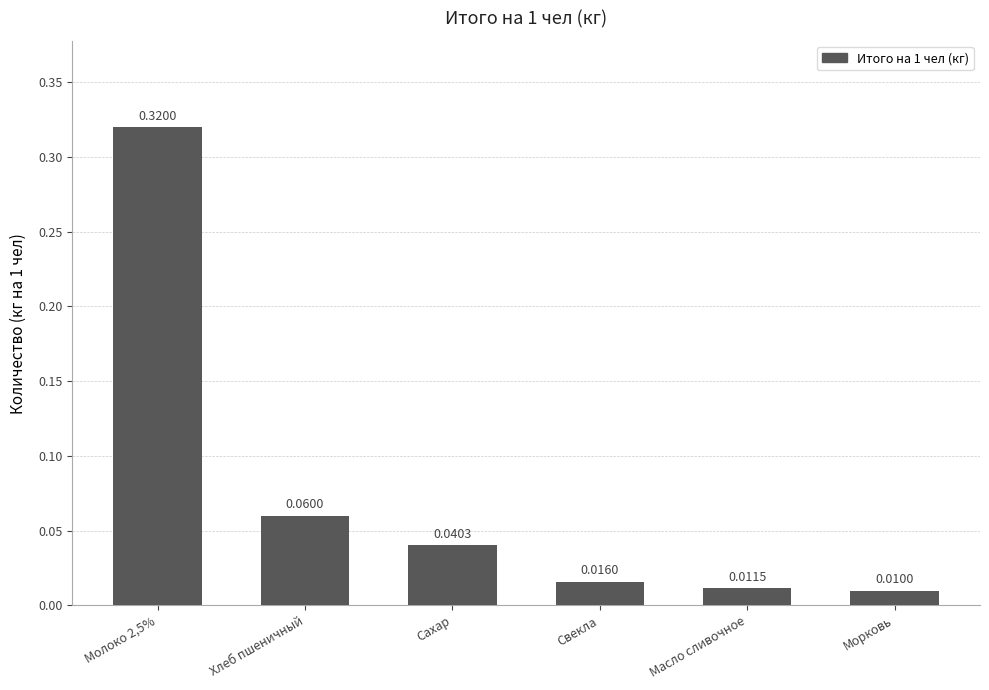

Which has a higher value, Сахар or Свекла?

Сахар